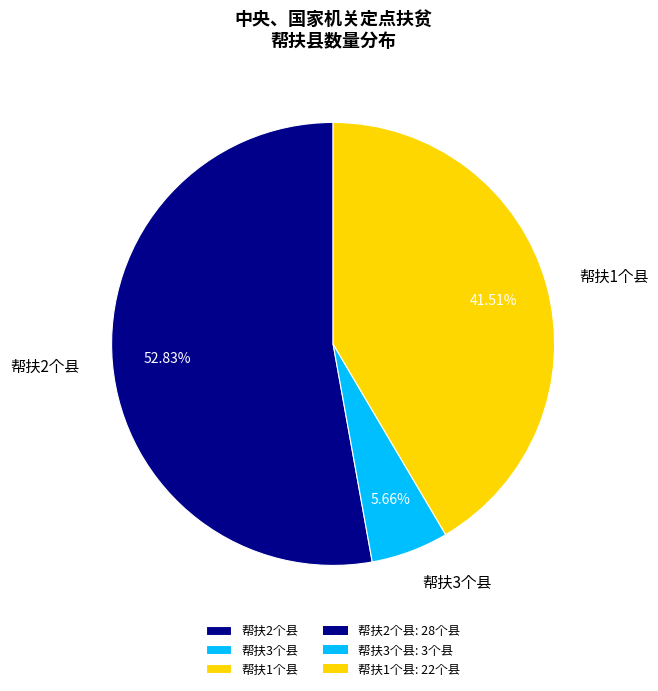

What is the ratio of the value at 帮扶1个县 to the value at 帮扶2个县?

0.8